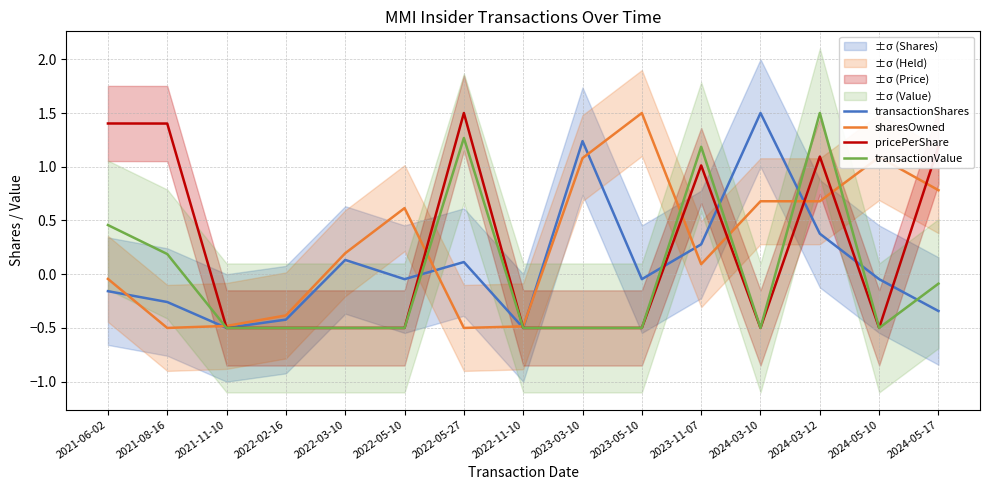

What position from the left is 2021-08-16?

2